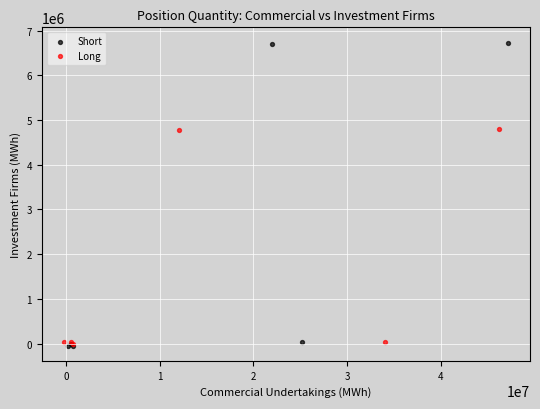

Which series contains the highest Y value?

Short